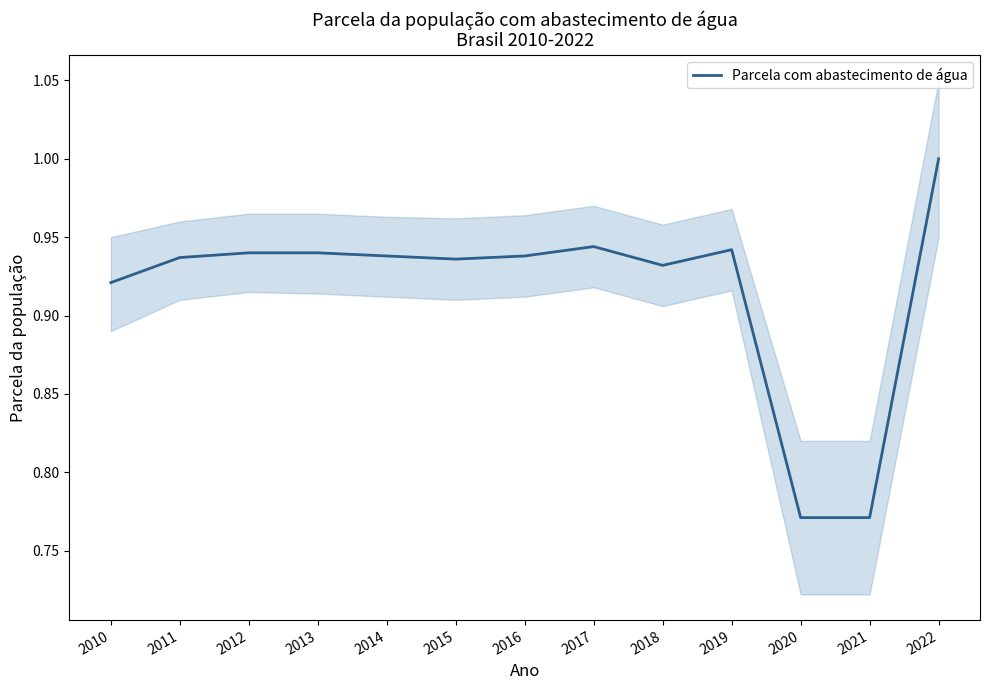

What is the sum of the values at 2017 and 2012?

1.9